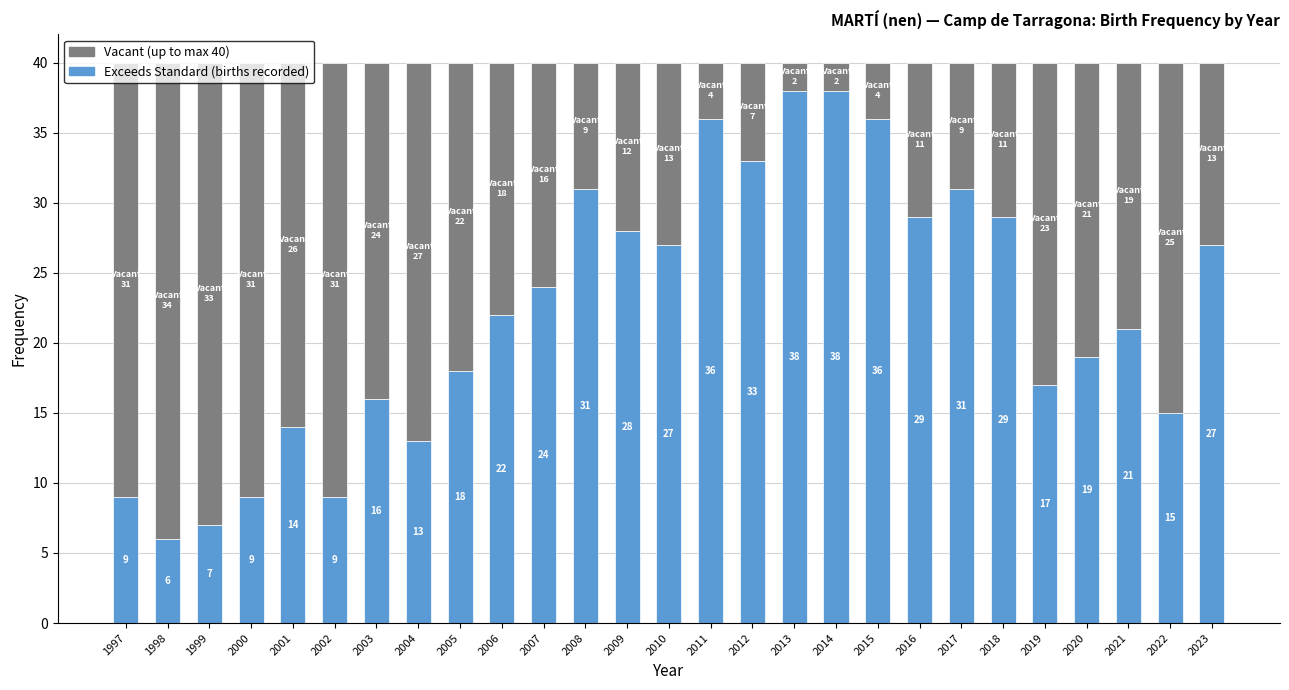

What is the total value across all series at 2012?

40